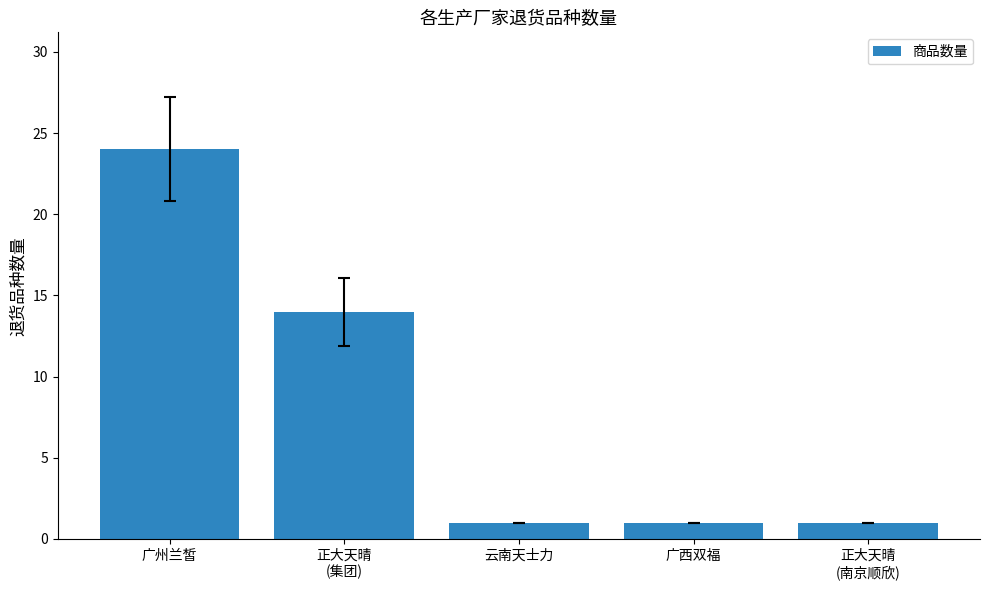

Which label corresponds to the largest value in the chart?

广州兰皙